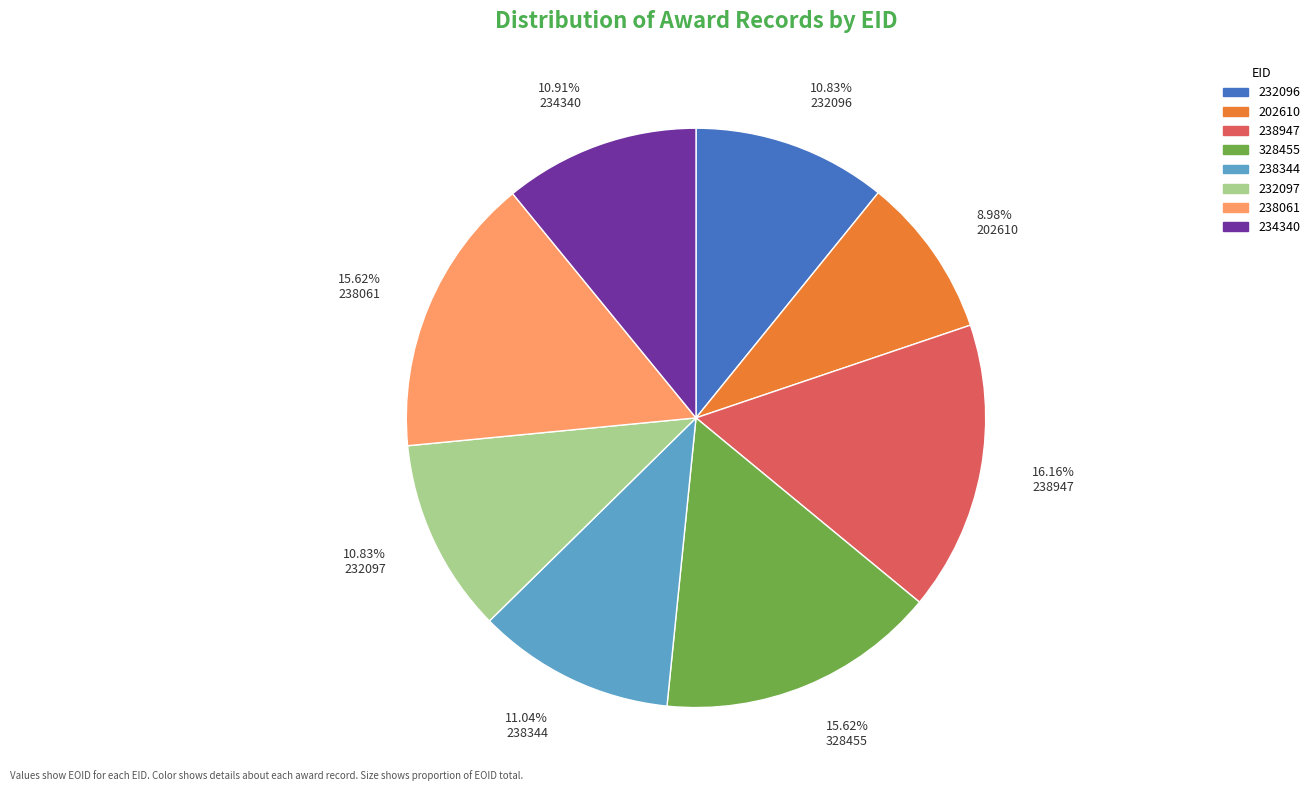

Approximately how many times larger is the value at 15.62% 328455 compared to 8.98% 202610?

1.7